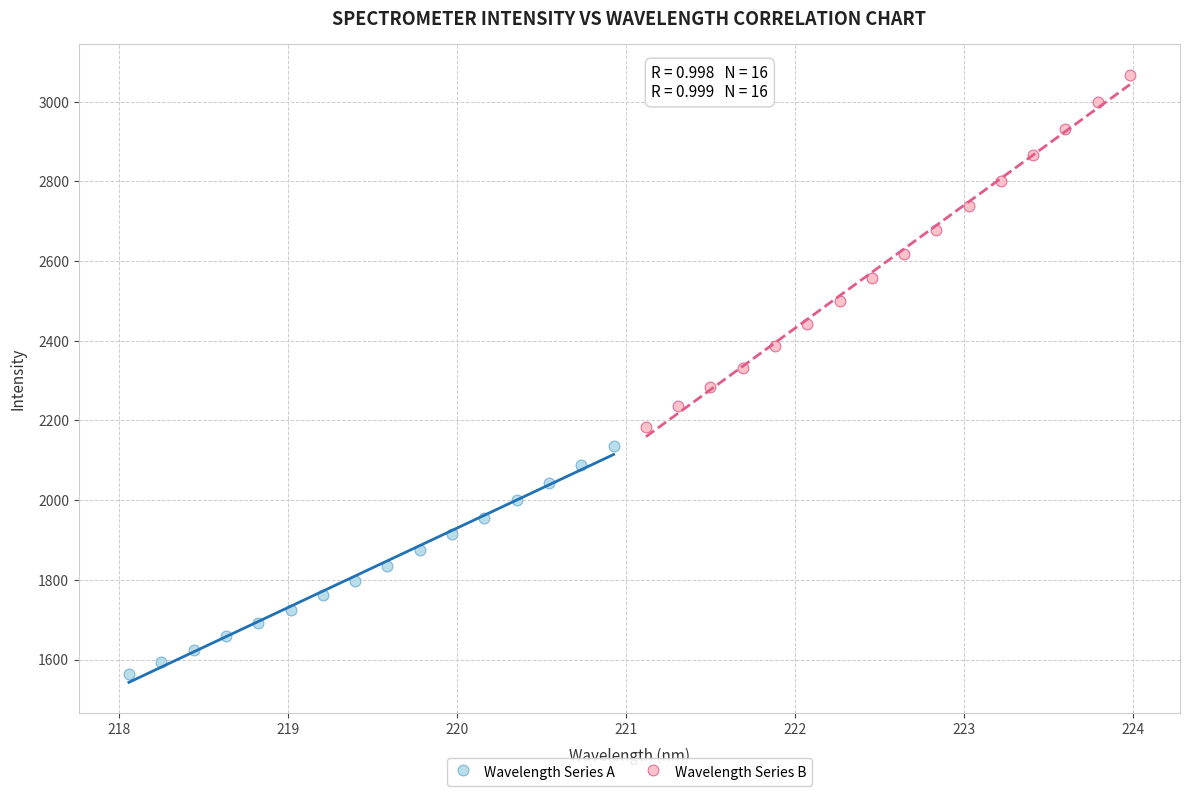

Which series has the widest spread of Y values?

Wavelength Series B